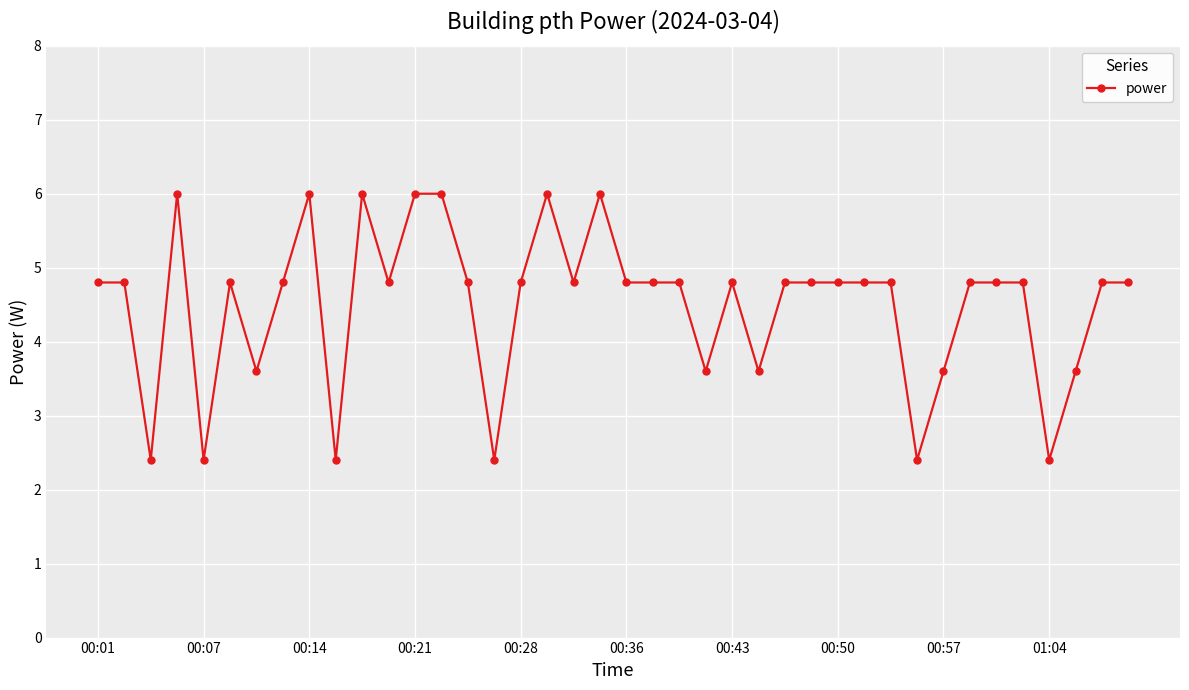

Reading left to right, what are all the values shown in this chart?

4.8	4.8	2.4	6.0	2.4	4.8	3.6	4.8	6.0	2.4	6.0	4.8	6.0	6.0	4.8	2.4	4.8	6.0	4.8	6.0	4.8	4.8	4.8	3.6	4.8	3.6	4.8	4.8	4.8	4.8	4.8	2.4	3.6	4.8	4.8	4.8	2.4	3.6	4.8	4.8